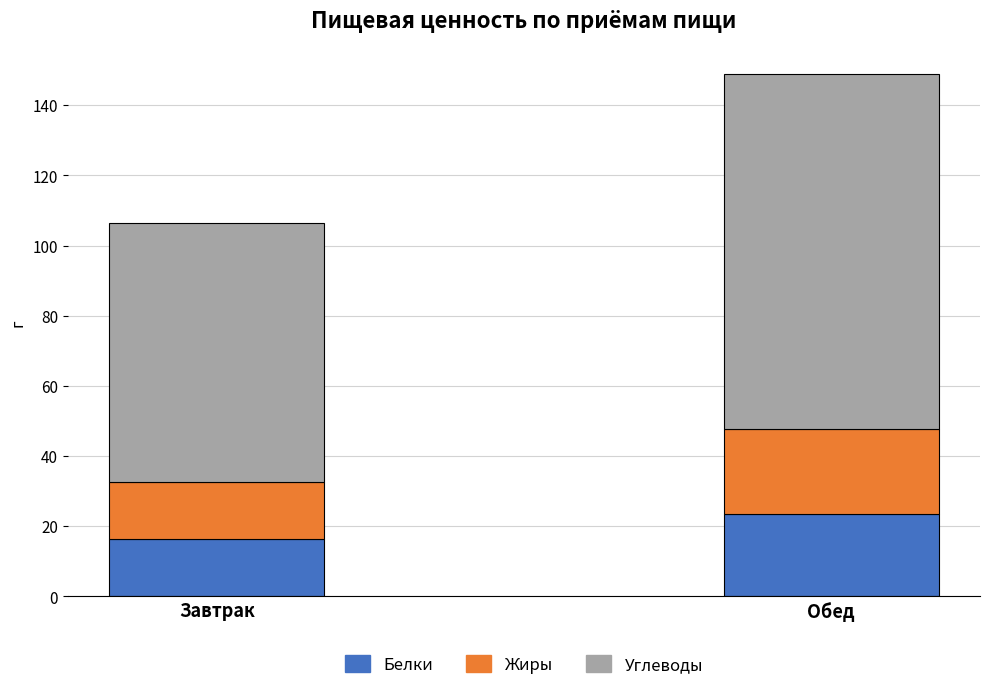

Count the number of categories in the chart.

2